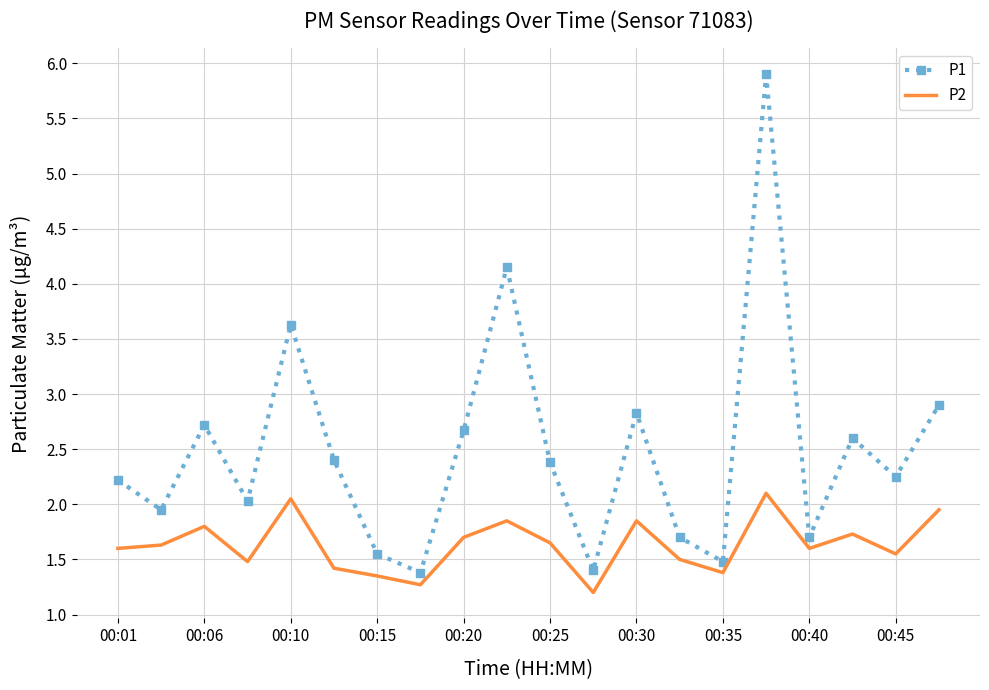

Which series has the widest spread of values?

P1